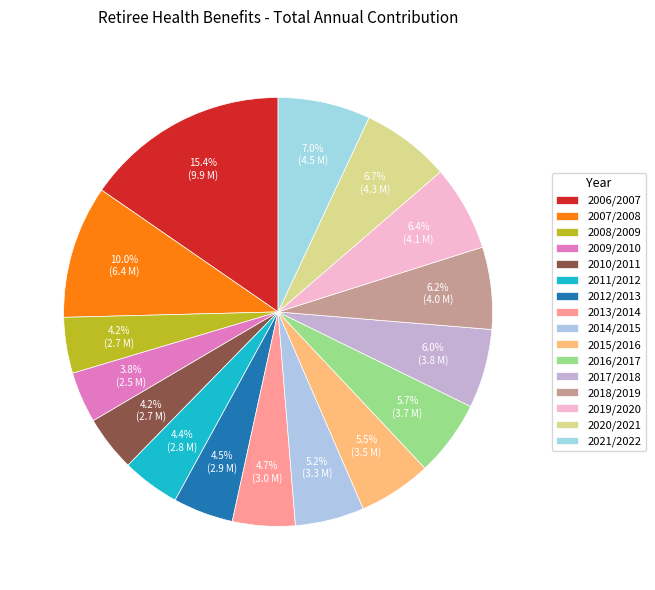

Which category has the smallest portion of the pie?

2009/2010